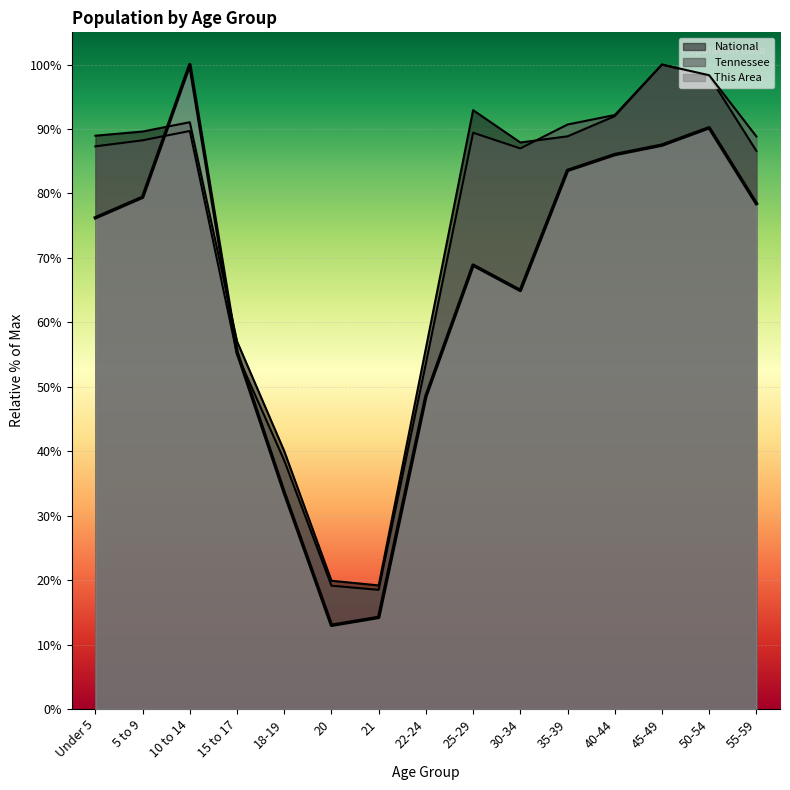

Which series has the largest total across all categories?

National